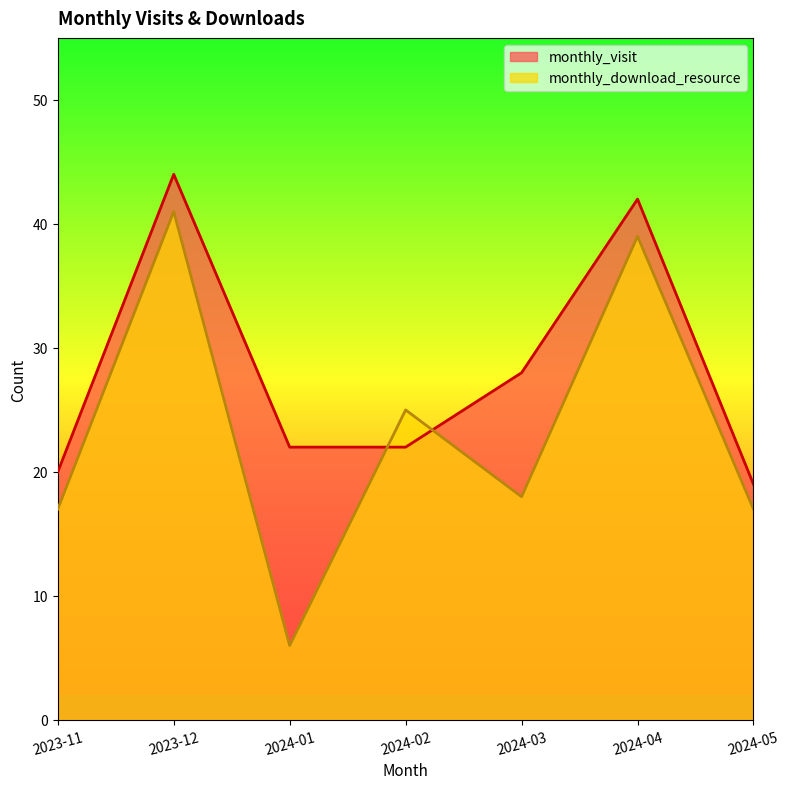

Is the value of monthly_visit at 2023-11 greater than the value of monthly_download_resource at 2023-12?

No